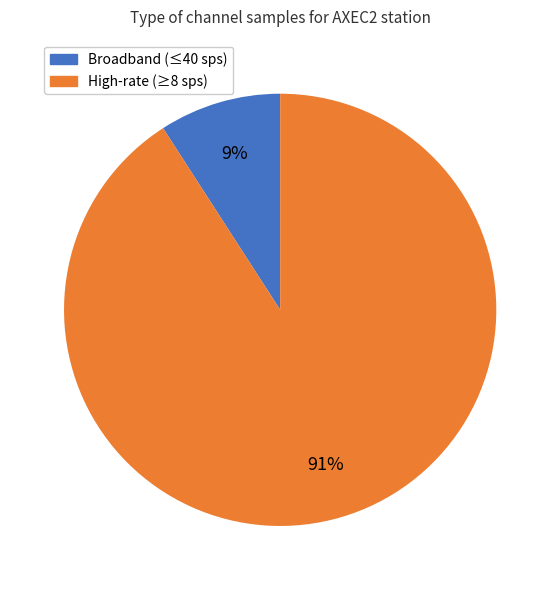

Does any single category account for the majority?

Yes